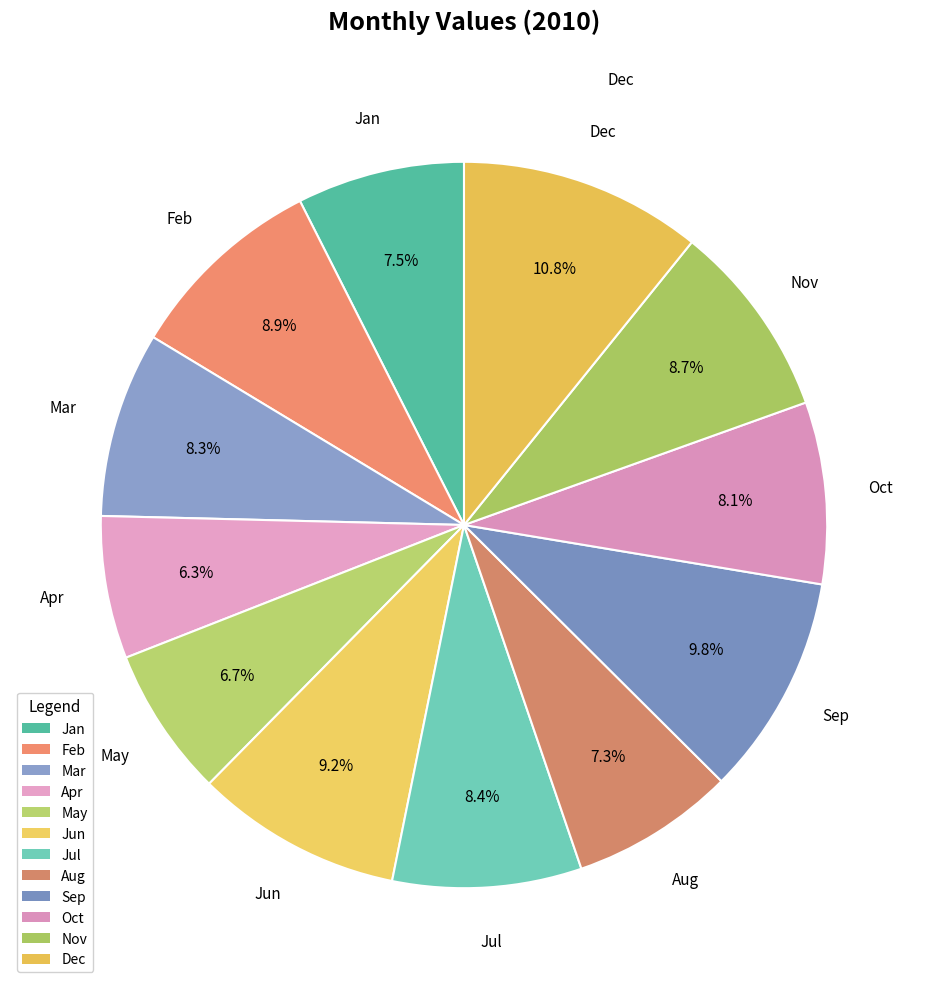

Is there any slice that represents more than half of the pie?

No